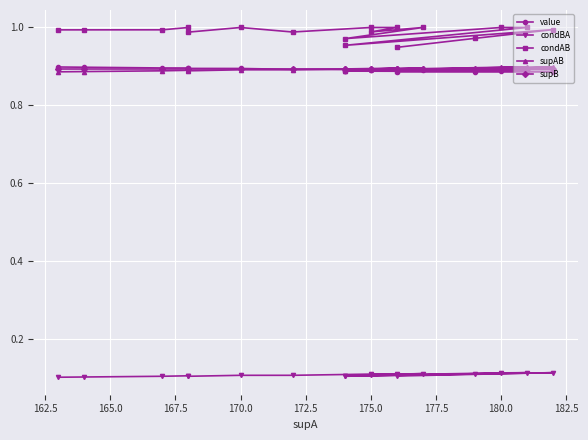

At 170.0, list the series in order from smallest to largest.

condBA, supAB, supB, value, condAB